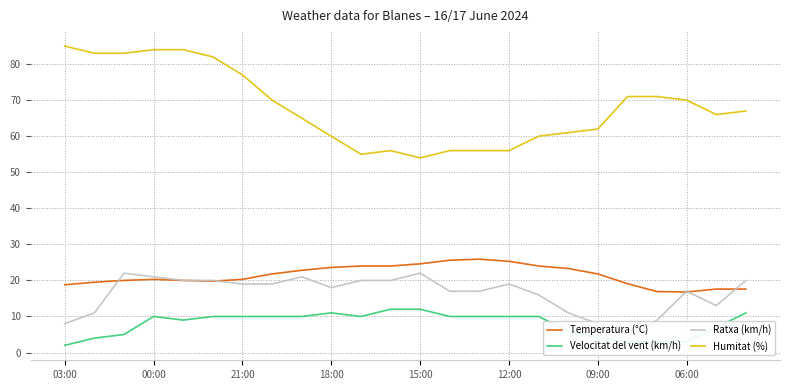

Is it true that Temperatura (°C) equals 38.4 at 13?

False